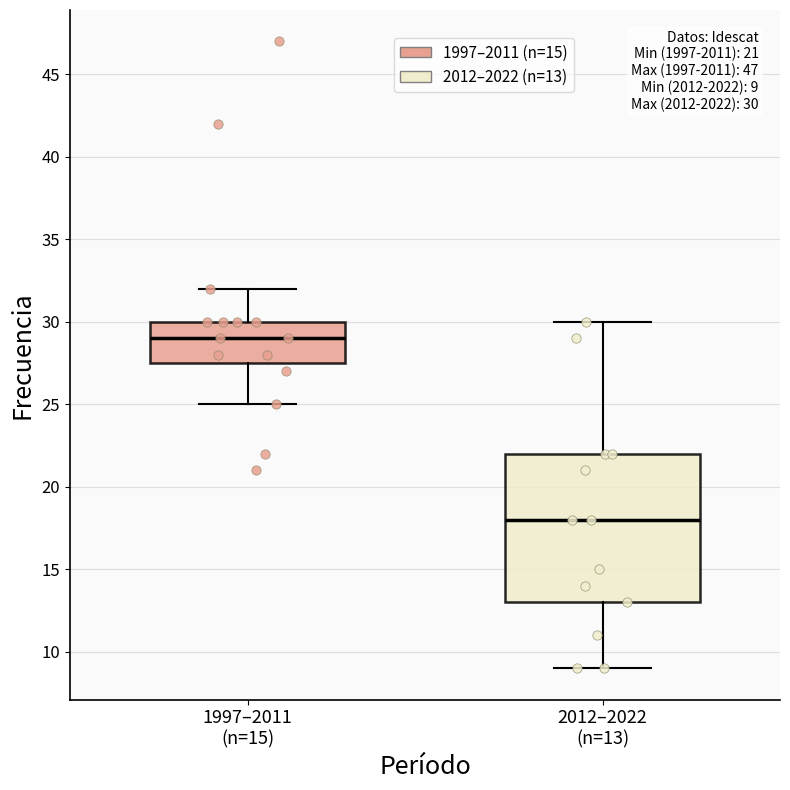

Which box's median line is the highest?

1997–2011 (n=15)